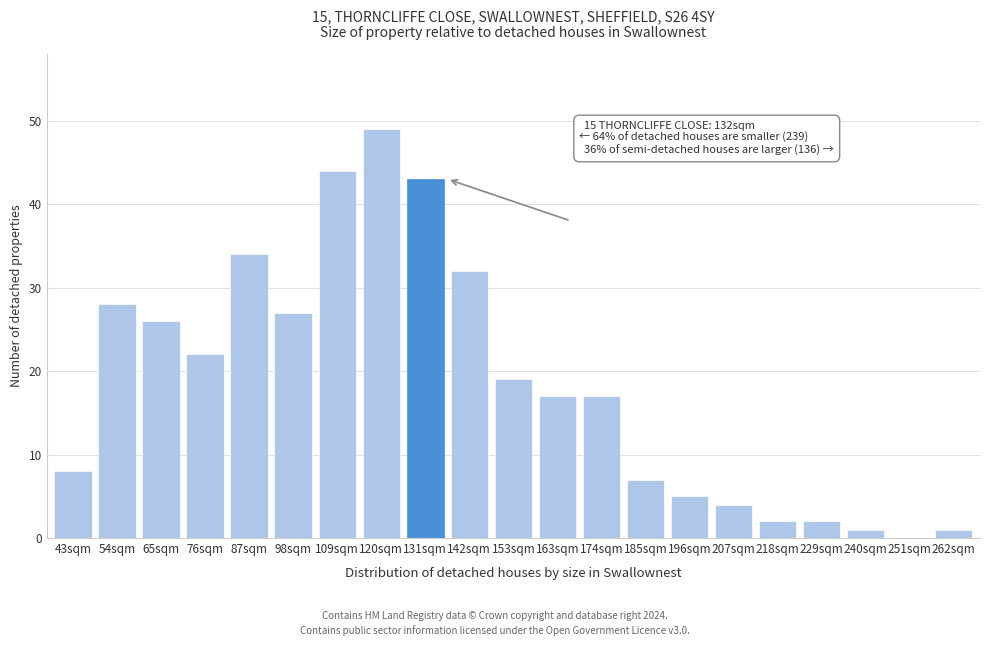

Reading left to right, list all the values displayed in this chart.

43sqm=8	54sqm=28	65sqm=26	76sqm=22	87sqm=34	98sqm=27	109sqm=44	120sqm=49	131sqm=43	142sqm=32	153sqm=19	163sqm=17	174sqm=17	185sqm=7	196sqm=5	207sqm=4	218sqm=2	229sqm=2	240sqm=1	251sqm=0	262sqm=1